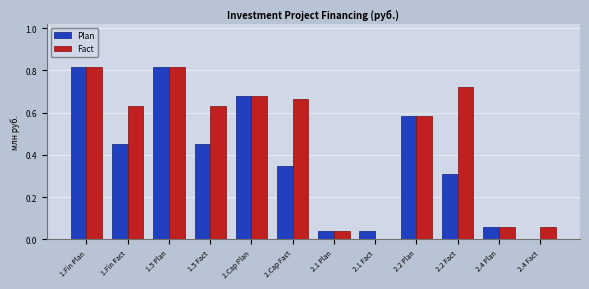

What is the average value of the Plan series?

0.4